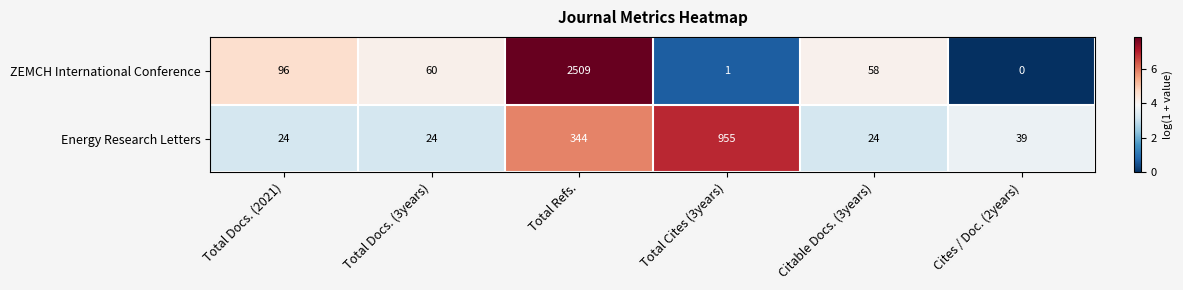

At Total Refs., list the series in order from largest to smallest.

ZEMCH International Conference, Energy Research Letters